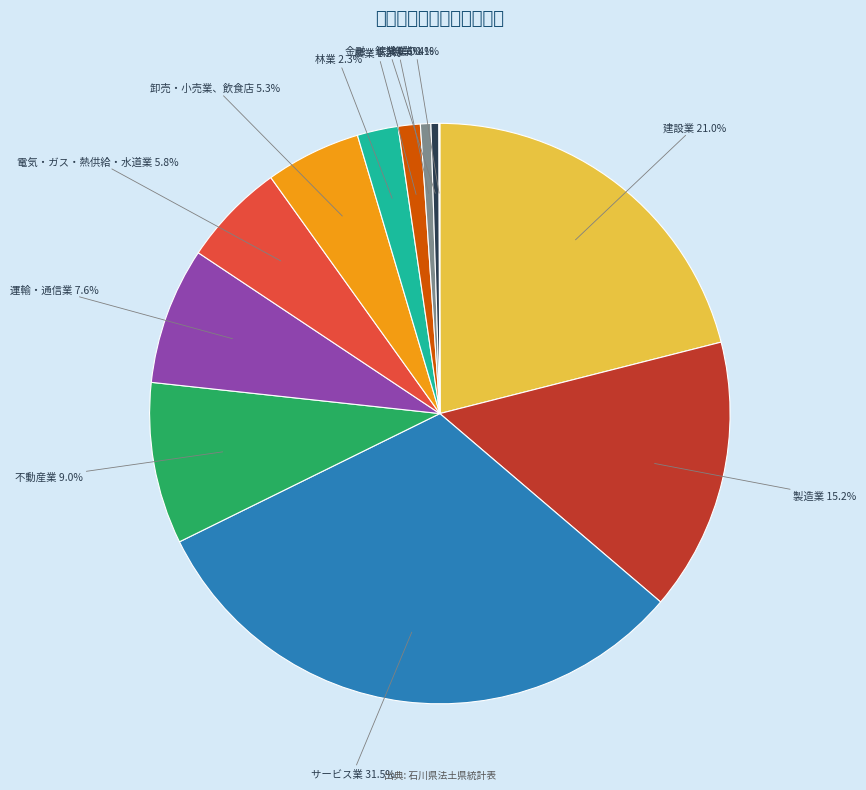

To the nearest percent, what is the combined percentage of 卸売・小売業、飲食店 and 林業?

8%